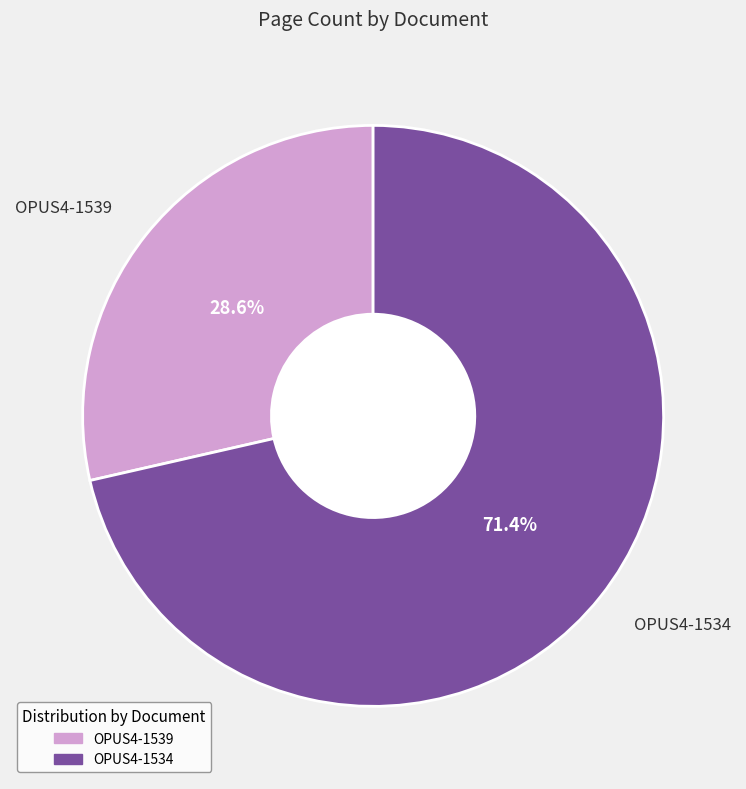

How many segments does this pie chart have?

2